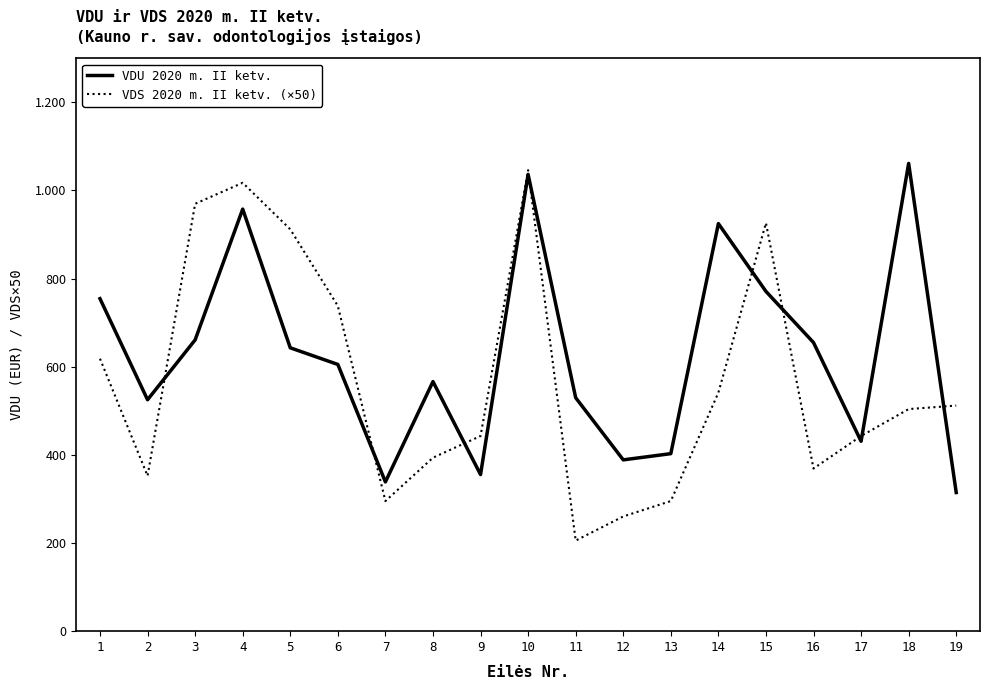

True or false: VDU 2020 m. II ketv. and VDS 2020 m. II ketv. (×50) cross at least once.

True